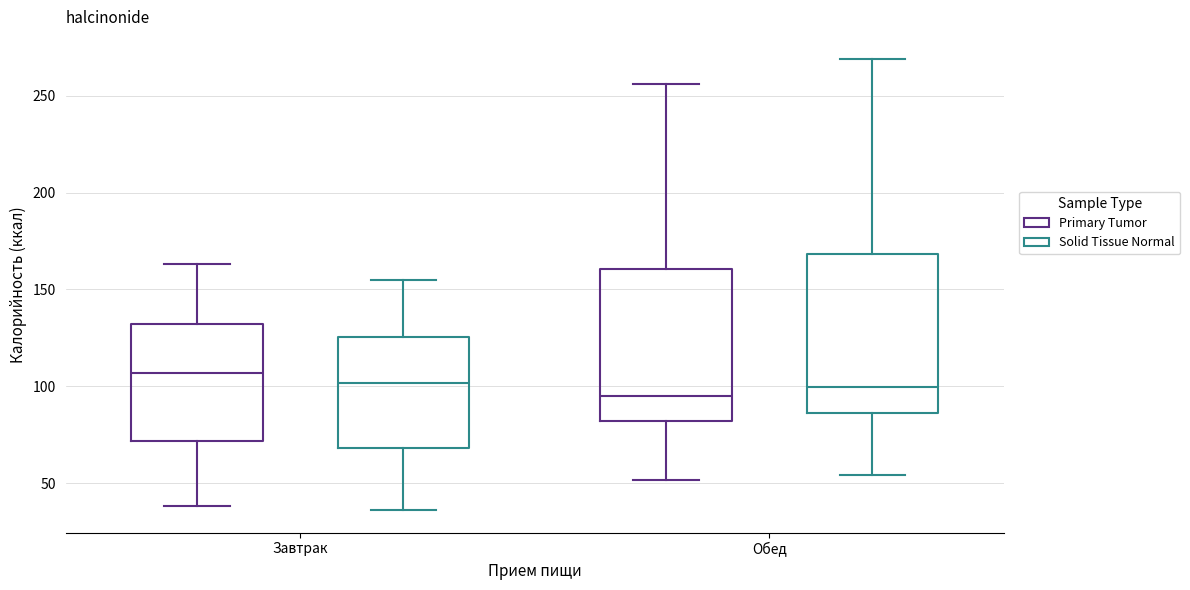

Reading left to right, transcribe this box plot: for each box, give where its median line is, the range the box spans, and where its two whiskers end, as read against the y-axis. The values are not printed on the chart, so give them approximately, as read against the axis.

Завтрак (Primary Tumor): median 105, box 70 to 130, whiskers 40 to 165
Завтрак (Solid Tissue Normal): median 100, box 70 to 125, whiskers 35 to 155
Обед (Primary Tumor): median 95, box 80 to 160, whiskers 50 to 255
Обед (Solid Tissue Normal): median 100, box 85 to 170, whiskers 55 to 270